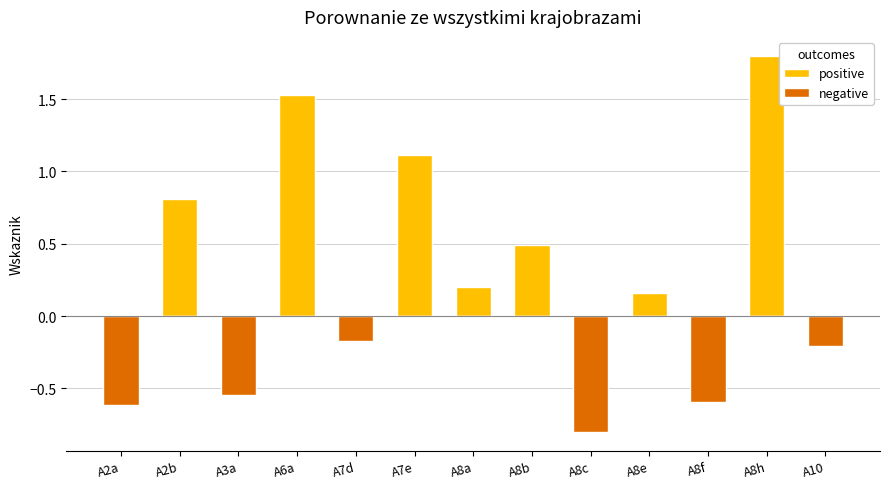

Reading right to left, list all the values displayed in this chart.

positive: 0.0	1.8	0.0	0.2	0.0	0.5	0.2	1.1	0.0	1.5	0.0	0.8	0.0
negative: -0.2	0.0	-0.6	0.0	-0.8	0.0	0.0	0.0	-0.2	0.0	-0.5	0.0	-0.6